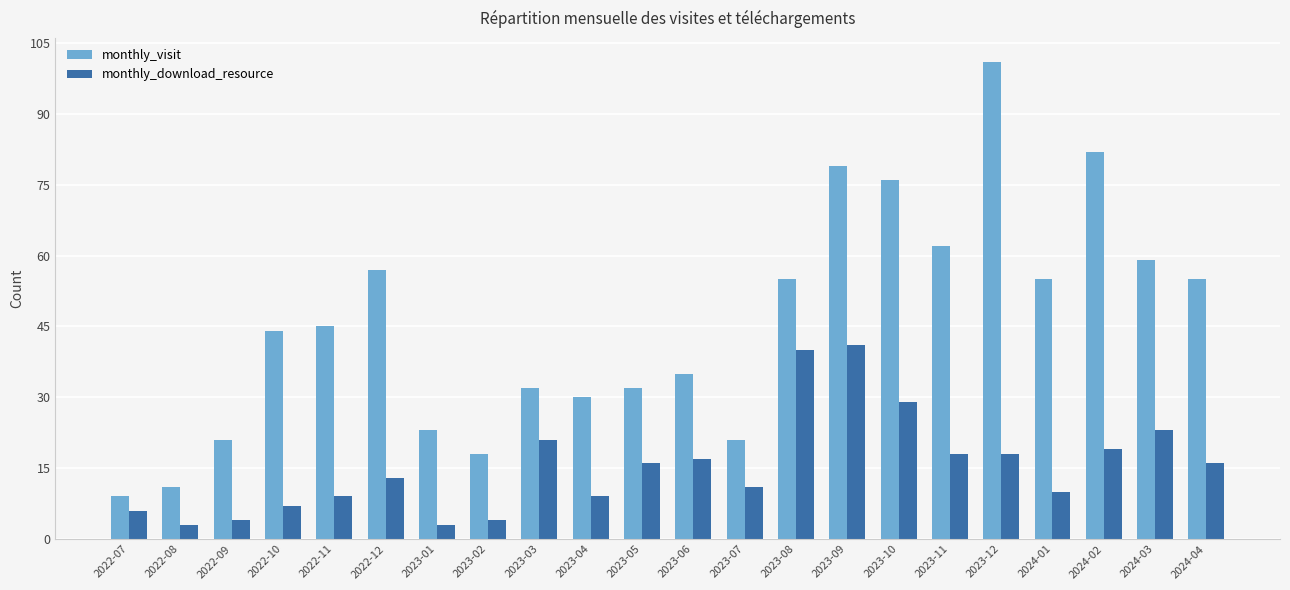

Between 2023-05 and 2023-12, which series saw the biggest shift?

monthly_visit